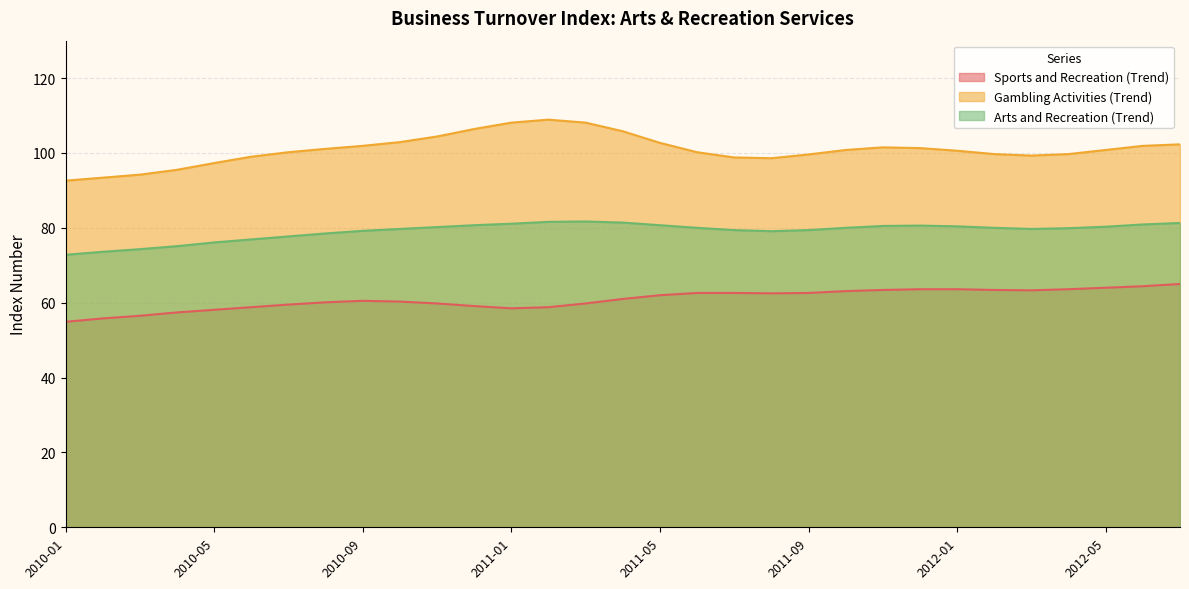

How many values in the Gambling Activities (Trend) series are below 100?

12